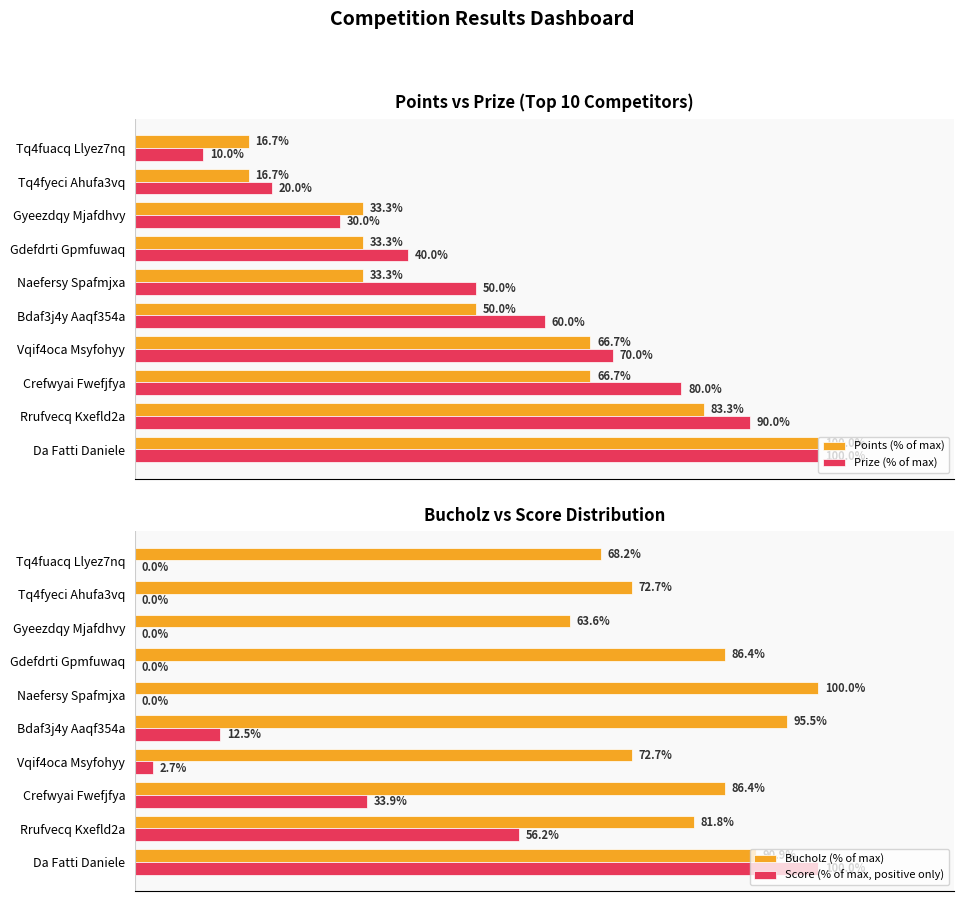

Where is Score (% of max, positive only) nearest to the value 50?

Rrufvecq Kxefld2a